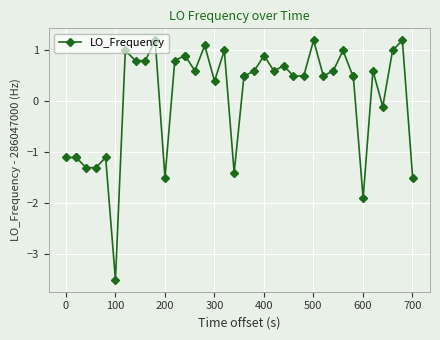

What is the difference between the maximum and minimum values?

4.7